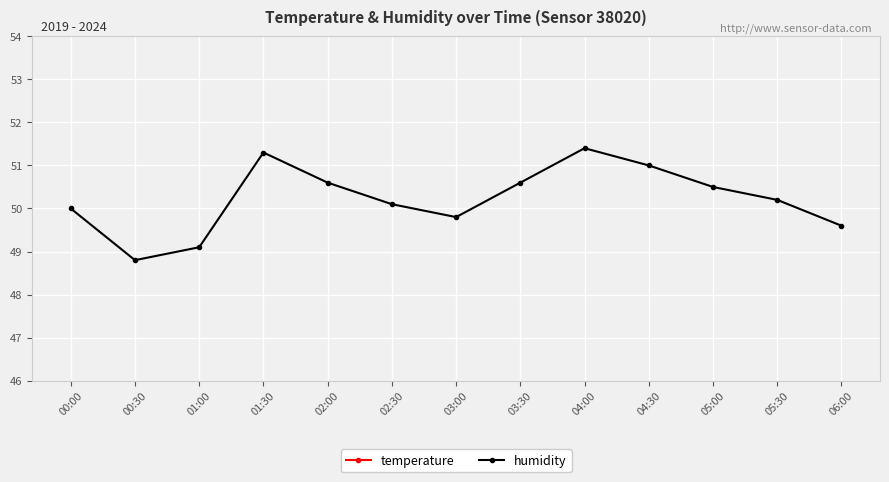

What is the highest value of the humidity series?

51.4